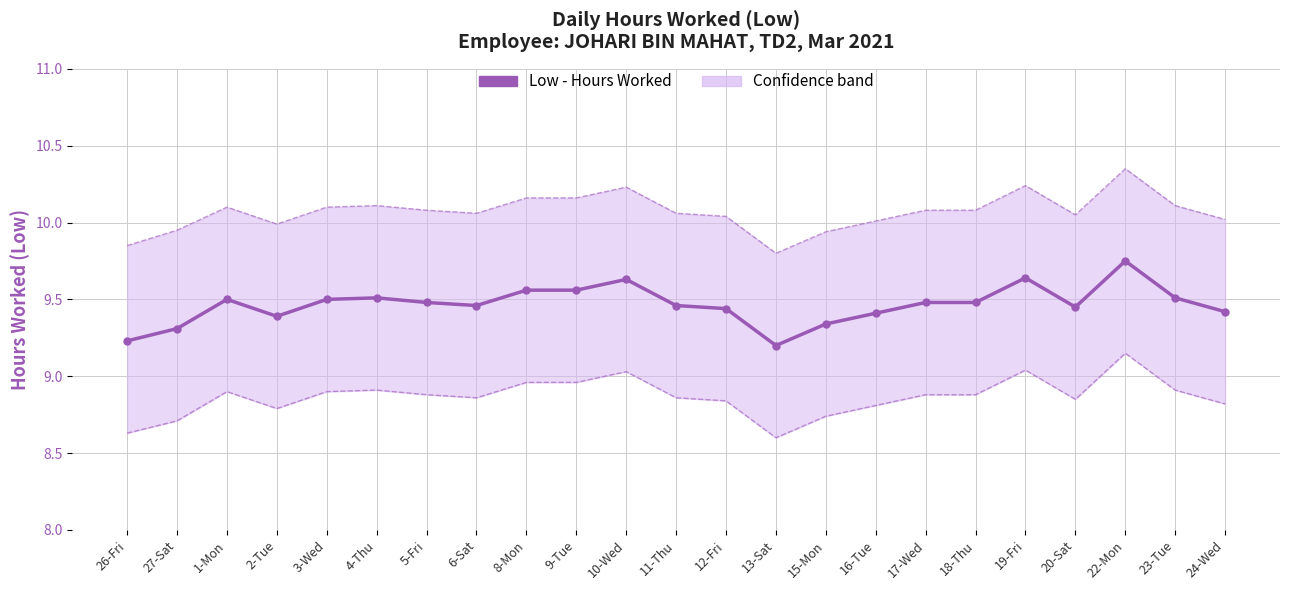

What is the sum of all values?

217.7